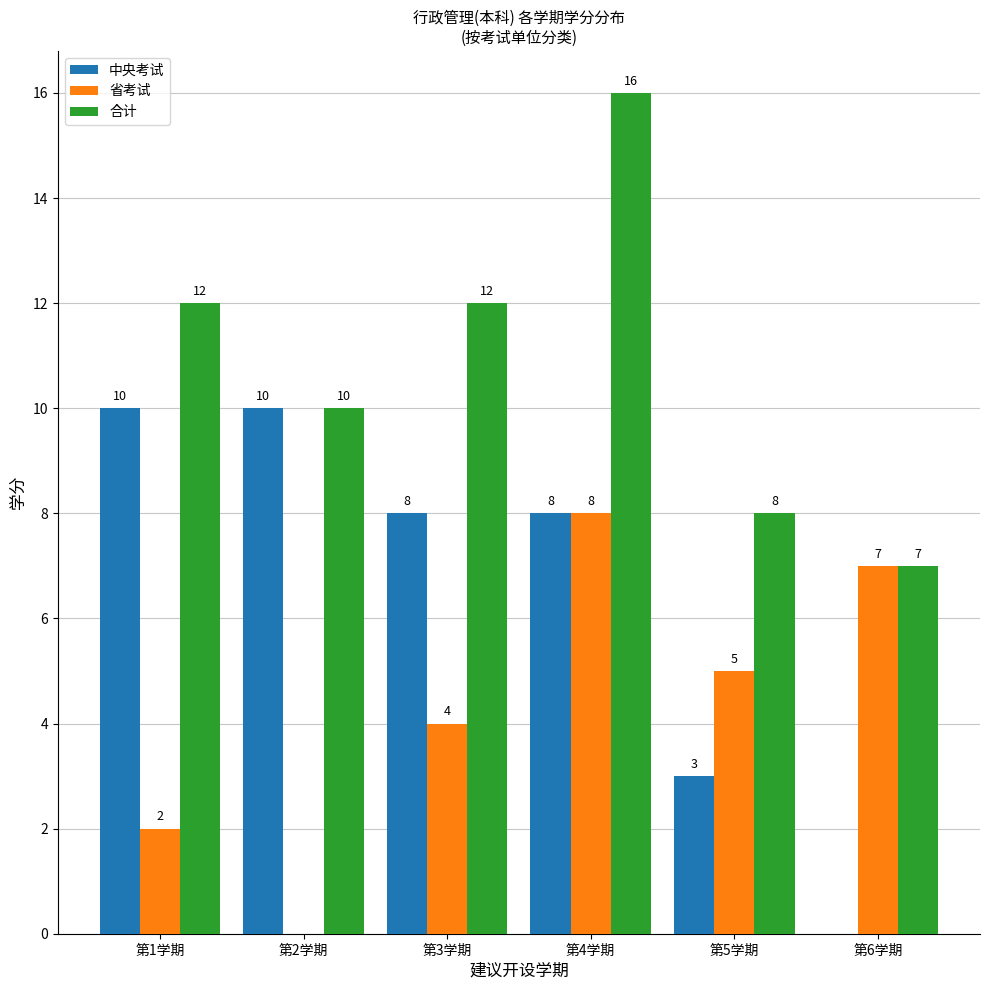

Reading left to right, list all the values displayed in this chart.

中央考试: 第1学期=10	第2学期=10	第3学期=8	第4学期=8	第5学期=3	第6学期=0
省考试: 第1学期=2	第2学期=0	第3学期=4	第4学期=8	第5学期=5	第6学期=7
合计: 第1学期=12	第2学期=10	第3学期=12	第4学期=16	第5学期=8	第6学期=7